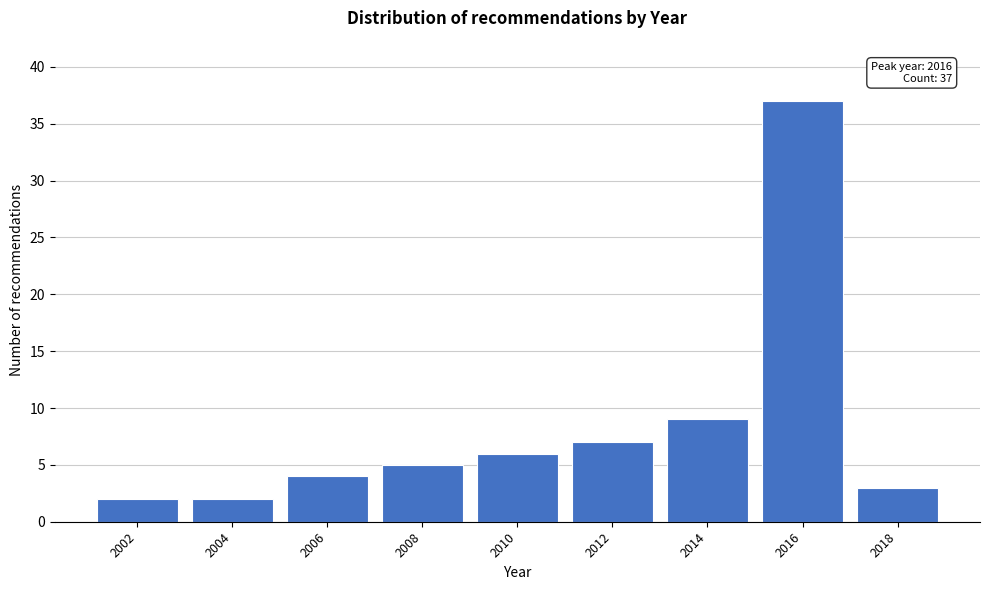

Reading left to right, transcribe all the data shown in this chart.

2	2	4	5	6	7	9	37	3